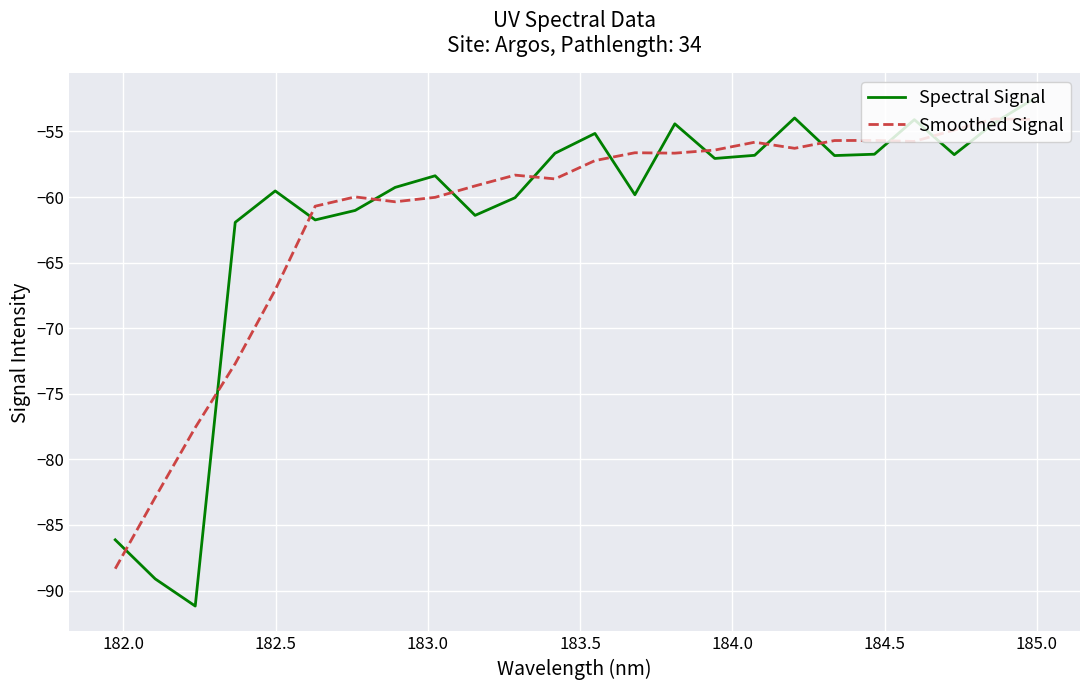

What is the greatest value displayed?

-52.5